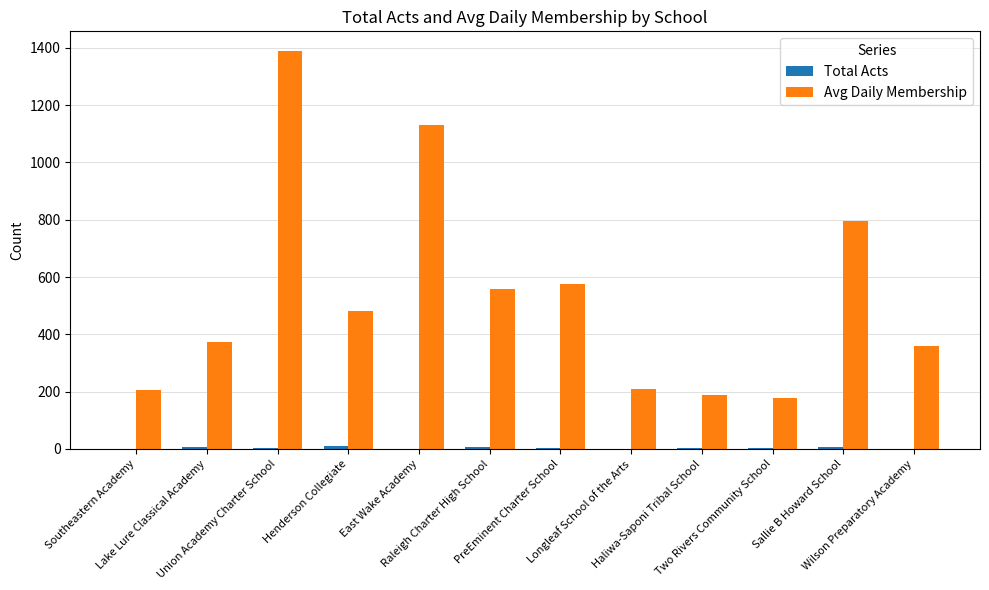

What value does the Avg Daily Membership series have at East Wake Academy, to the nearest 10?

1130